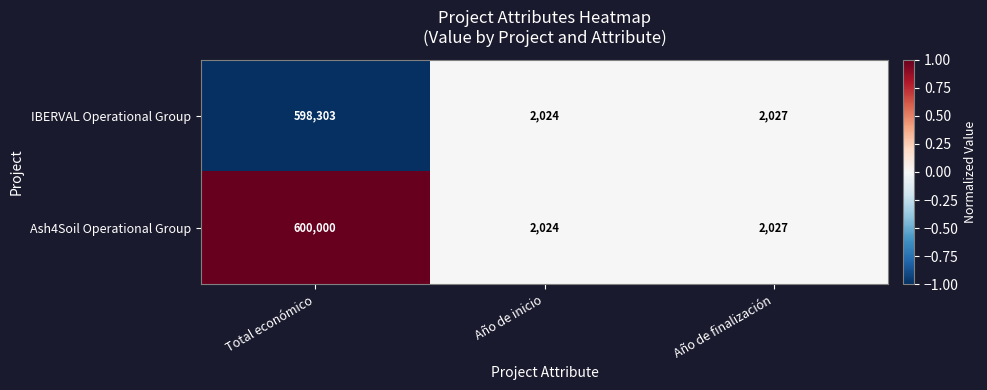

Is the value of Ash4Soil Operational Group at Año de inicio greater than the value of IBERVAL Operational Group at Total económico?

No